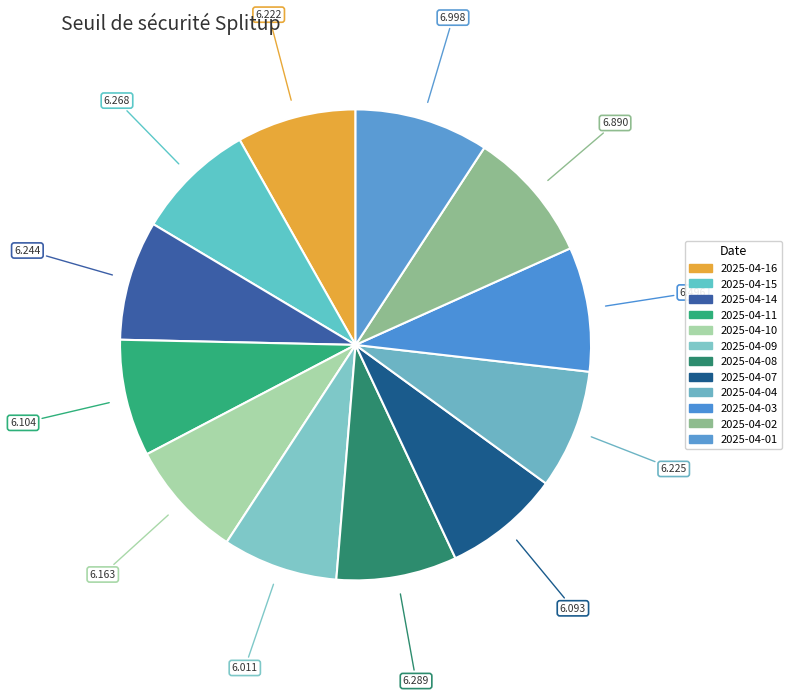

Rank the categories by value from highest to lowest.

2025-04-01, 2025-04-02, 2025-04-03, 2025-04-08, 2025-04-15, 2025-04-14, 2025-04-04, 2025-04-16, 2025-04-10, 2025-04-11, 2025-04-07, 2025-04-09